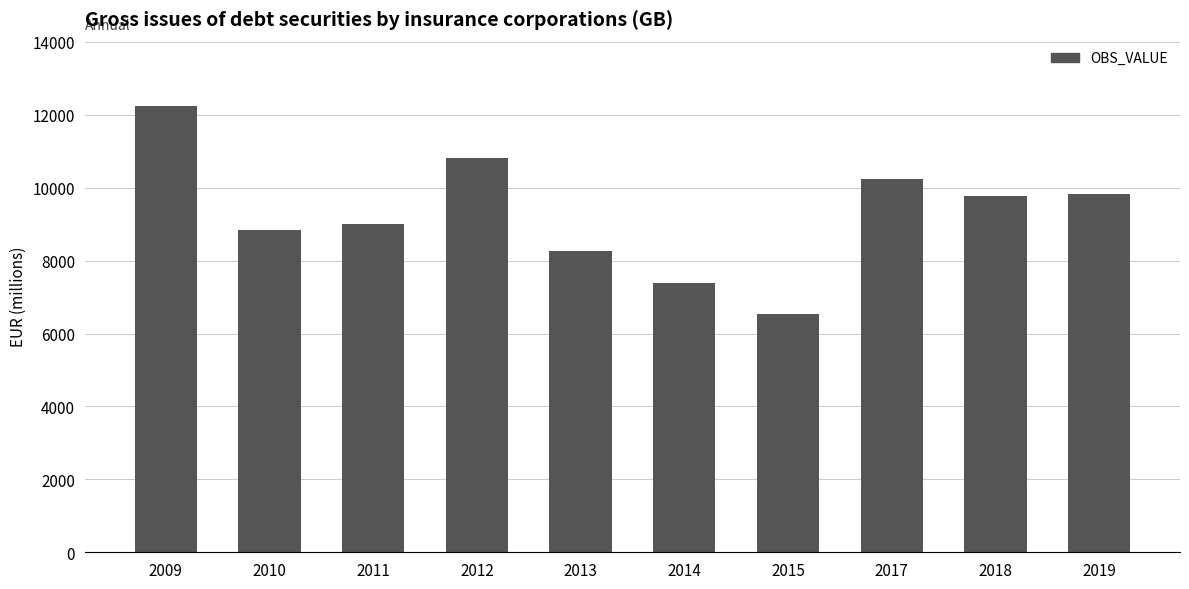

Does the chart contain stacked bars?

No